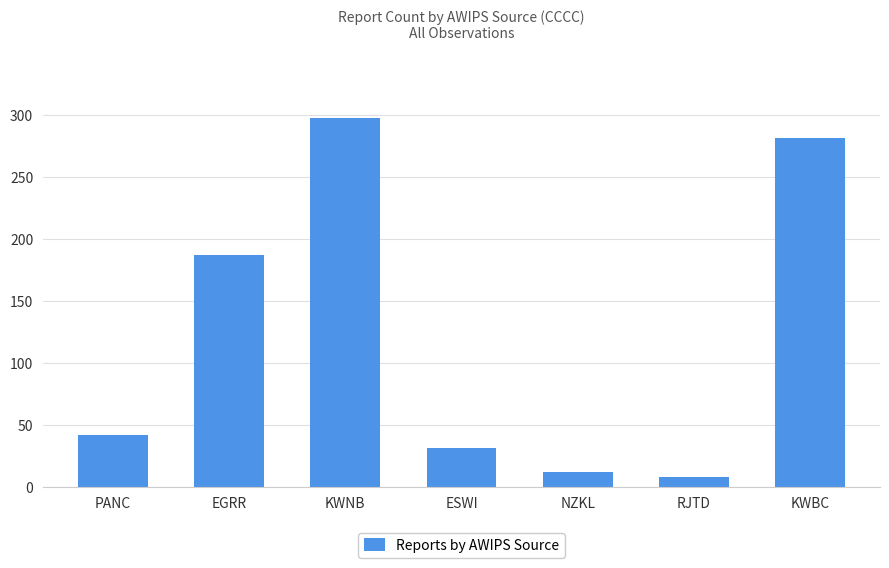

What is the sum of all values?

860